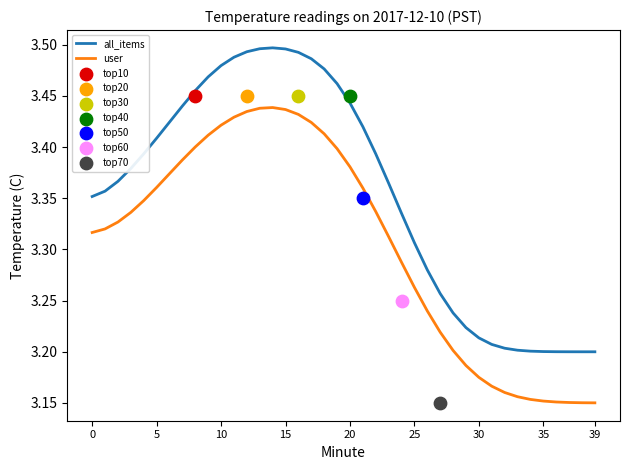

Which series contains the lowest Y value?

user